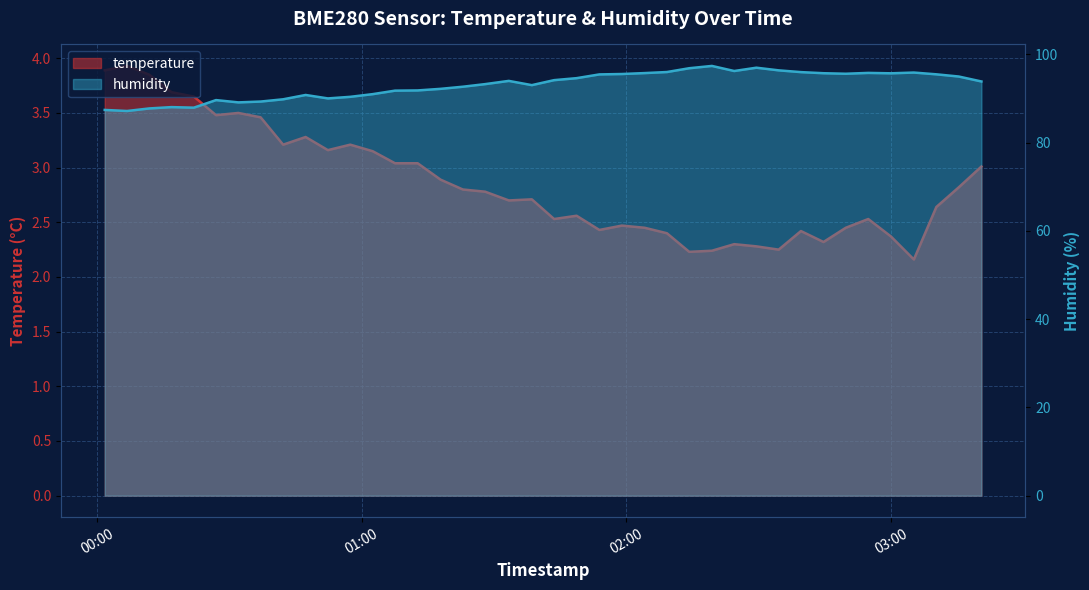

Which series has the largest total across all categories?

humidity